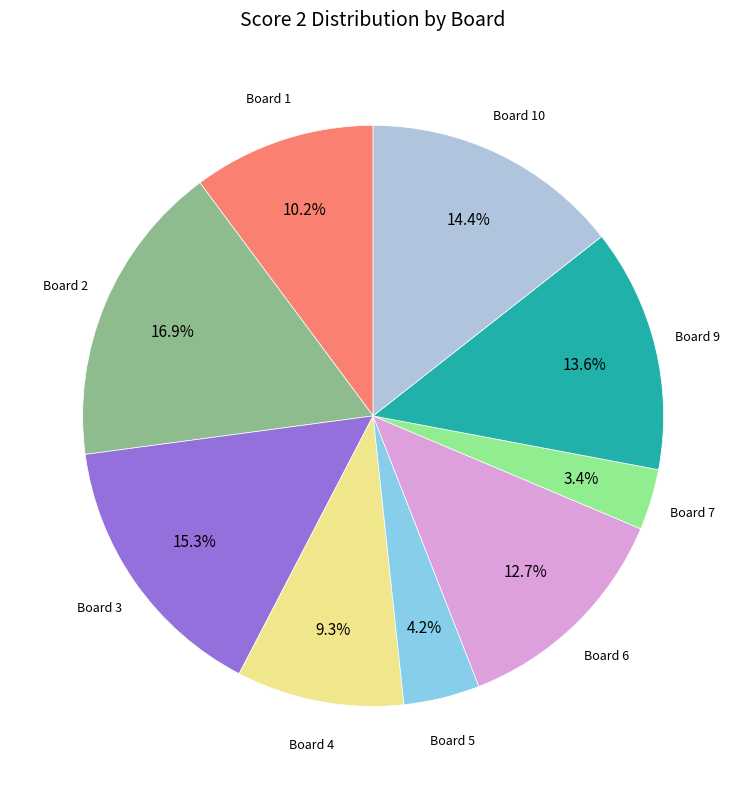

Combined, do Board 2 and Board 1 account for over 50%?

No